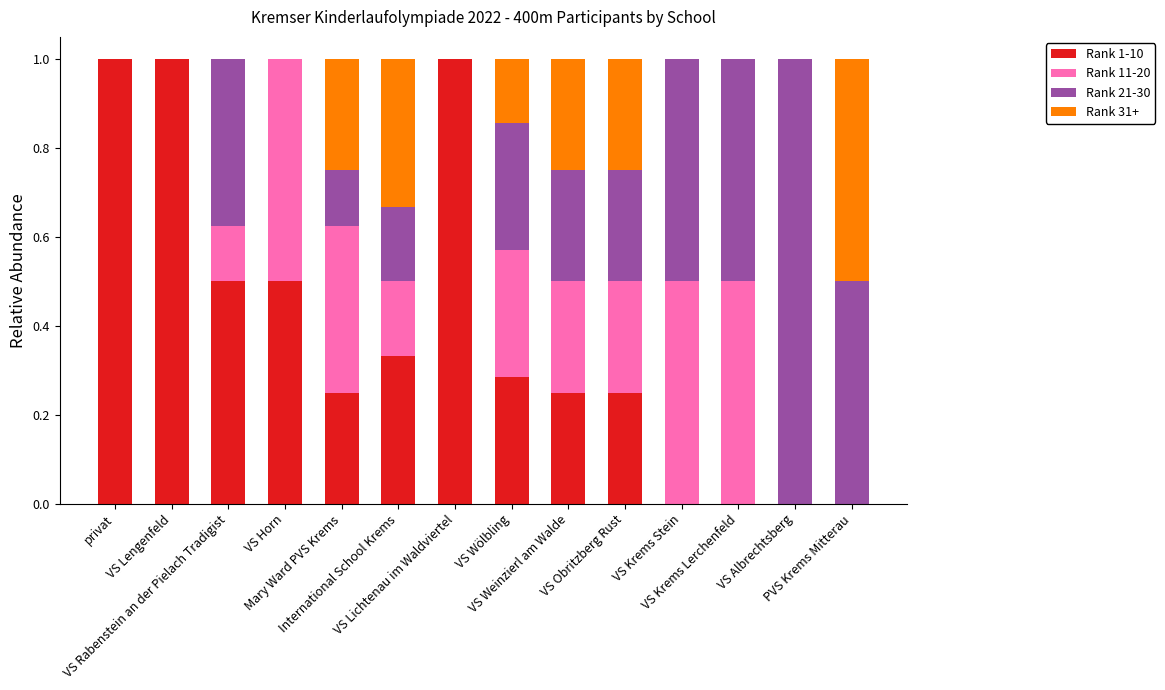

What is the maximum value for Rank 1-10?

1.0